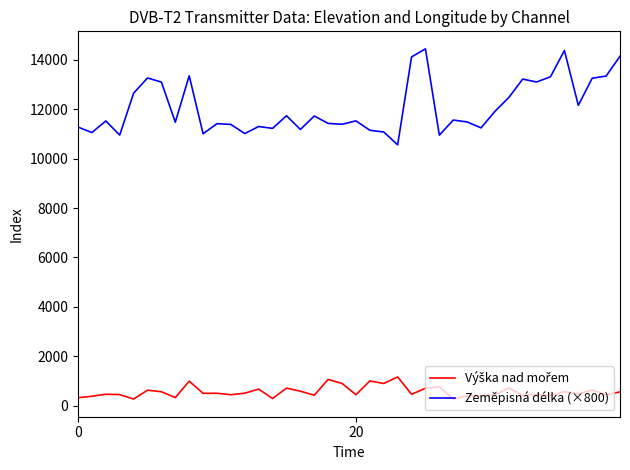

What is the maximum value shown in the chart?

14444.9